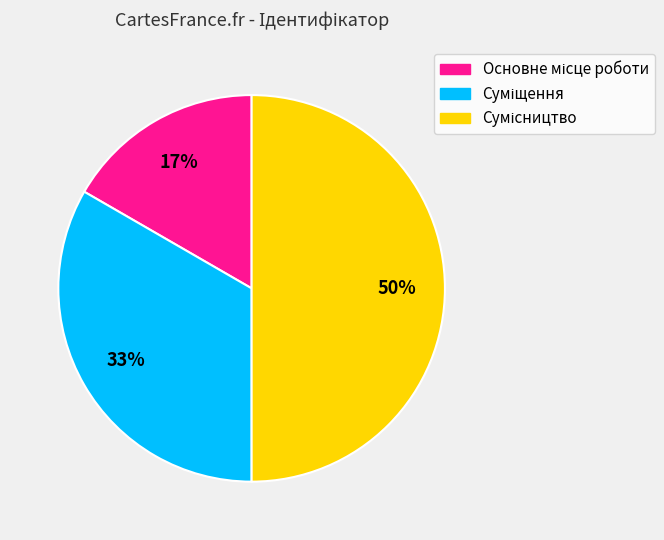

To the nearest percent, what is the average slice percentage?

33%